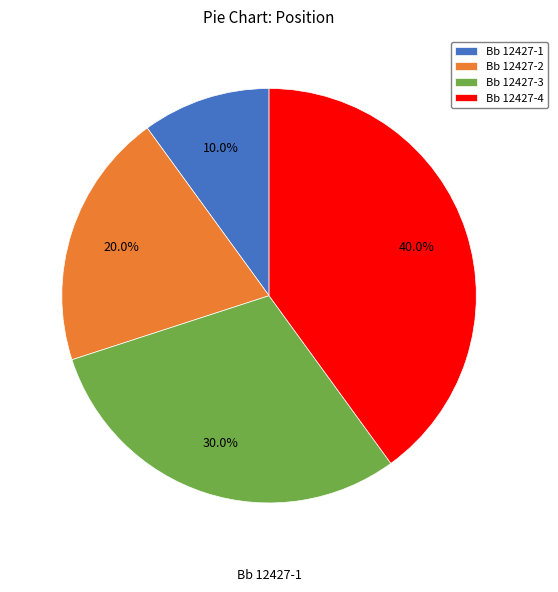

To the nearest percent, what portion does Bb 12427-4 represent?

40%